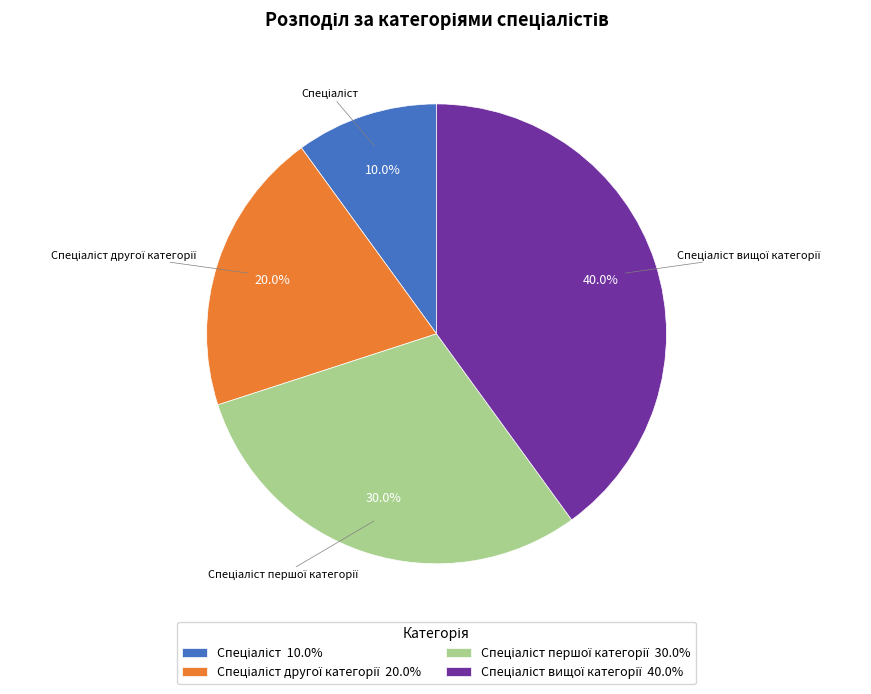

Is there a majority slice in this chart?

No